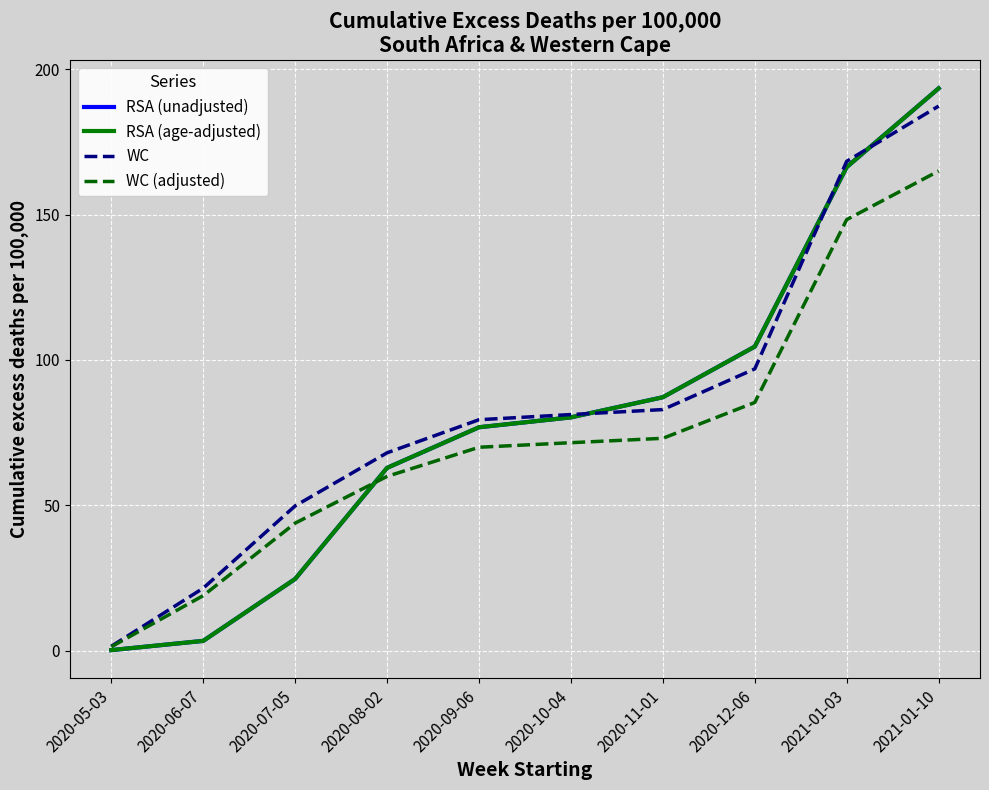

What is the total value across all series at 2020-06-07?

47.1